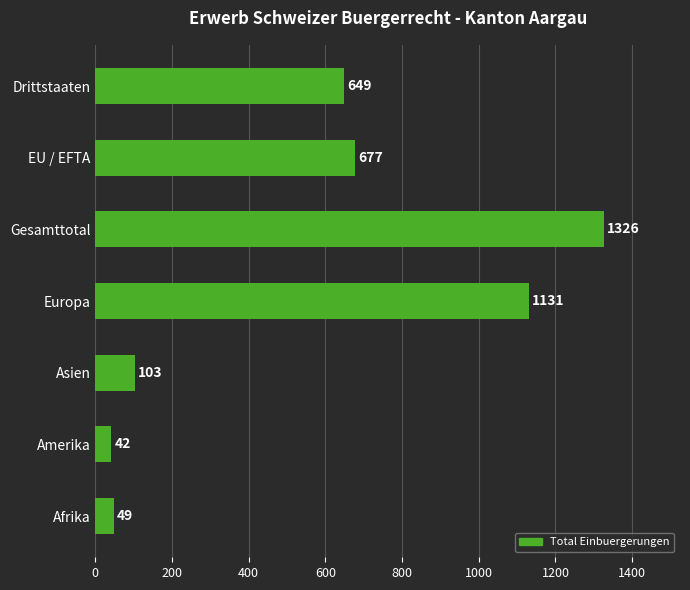

How many distinct data groups are displayed?

1